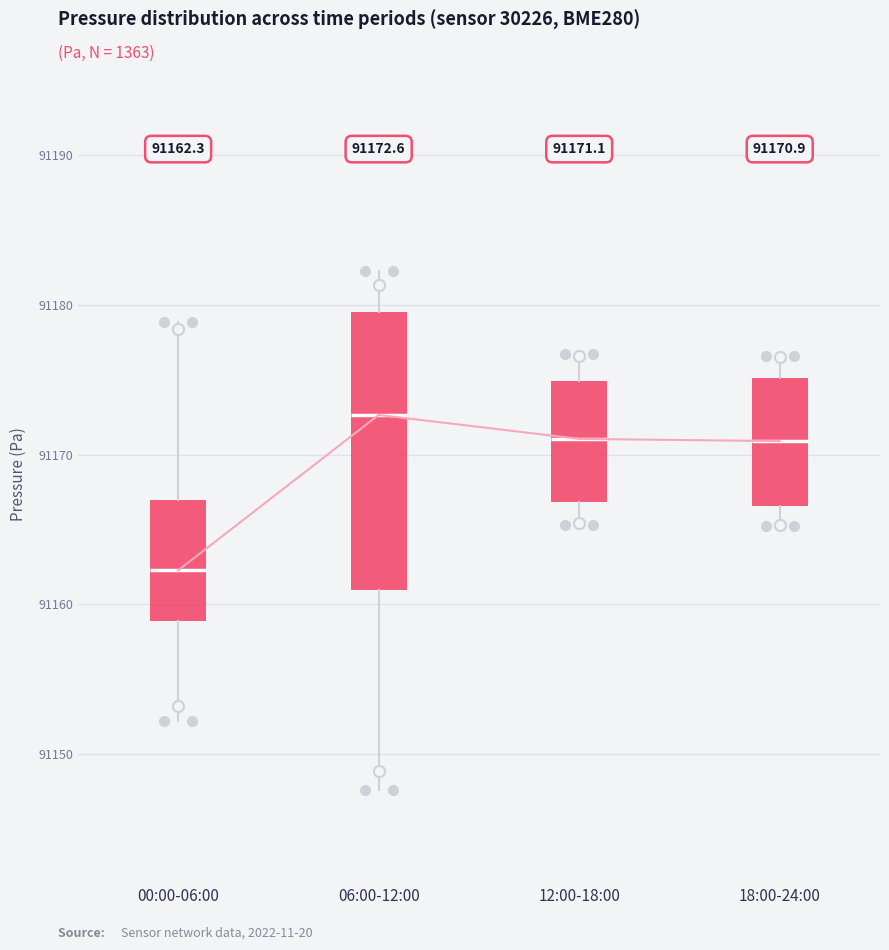

Which box is the tallest, from its lower edge to its upper edge?

06:00-12:00